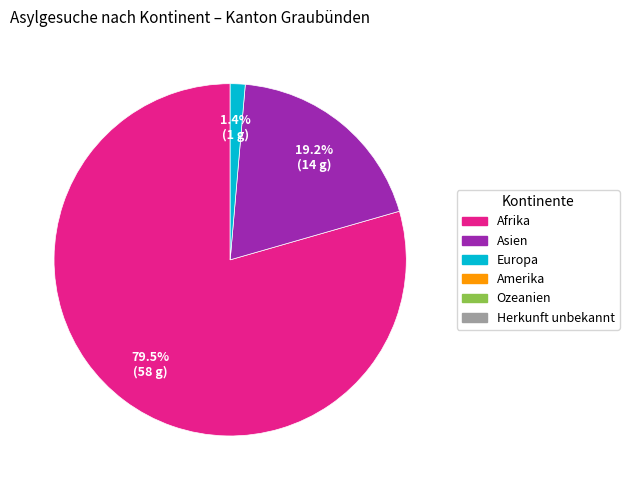

Is there any slice that represents more than half of the pie?

Yes